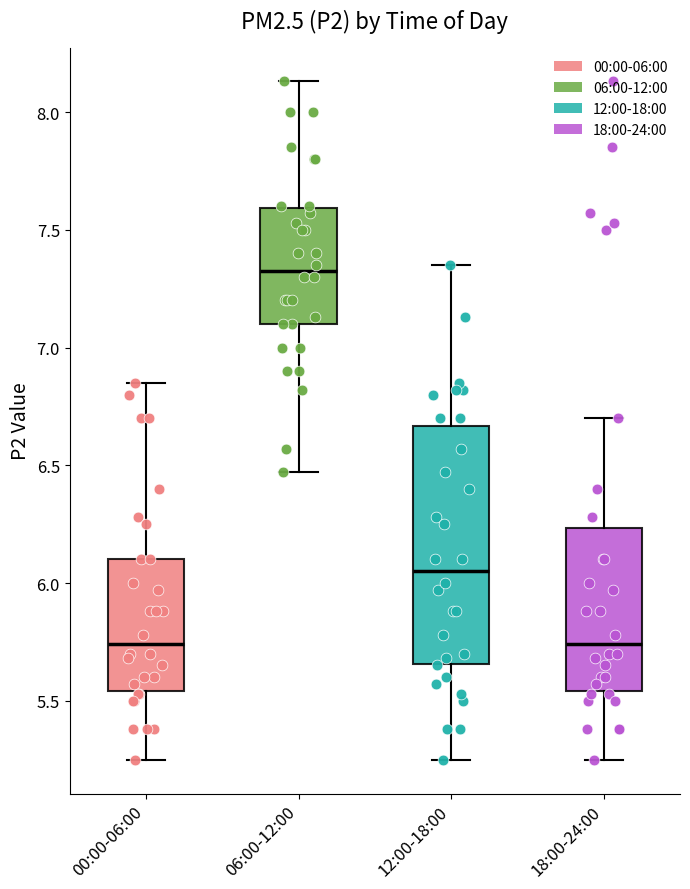

Where does the lower whisker of the box for 12:00-18:00 end on the y-axis? The values are not printed on the chart, so give them approximately, as read against the axis.

5.25